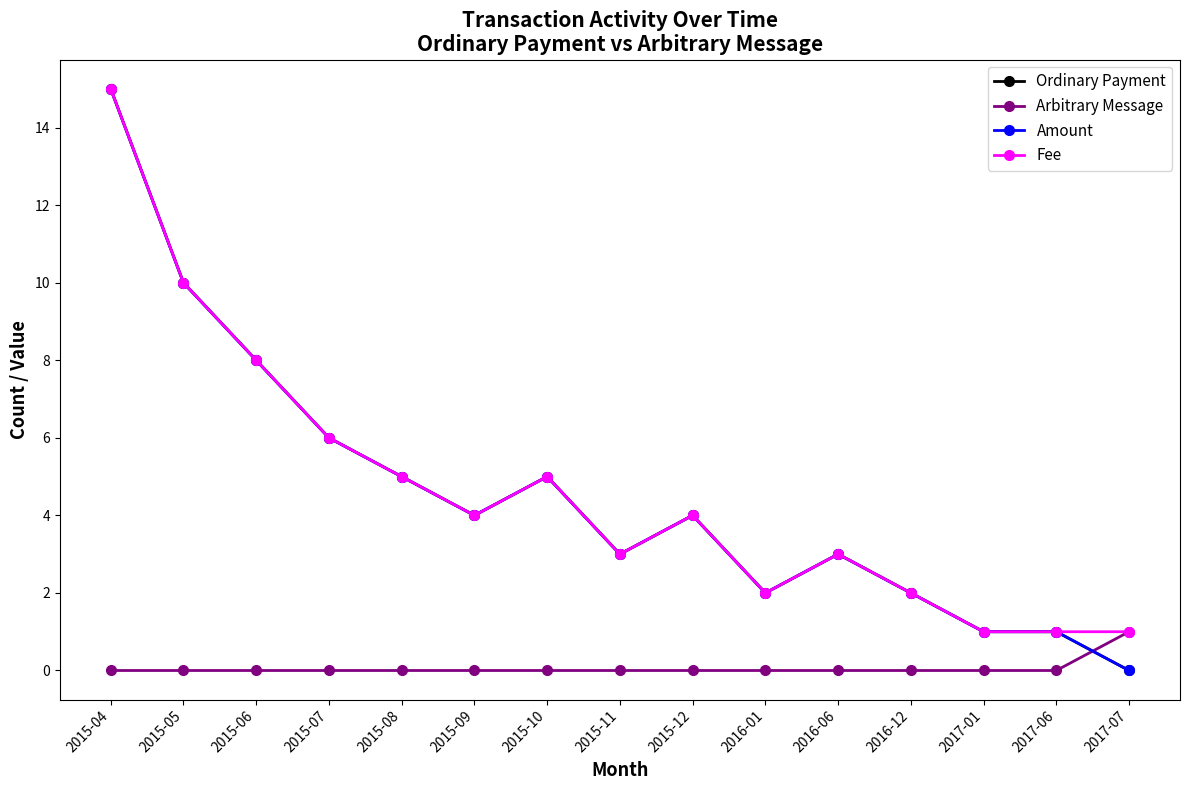

Reading left to right, extract all data points from this chart.

Ordinary Payment: 15	10	8	6	5	4	5	3	4	2	3	2	1	1	0
Arbitrary Message: 0	0	0	0	0	0	0	0	0	0	0	0	0	0	1
Amount: 15	10	8	6	5	4	5	3	4	2	3	2	1	1	0
Fee: 15	10	8	6	5	4	5	3	4	2	3	2	1	1	1